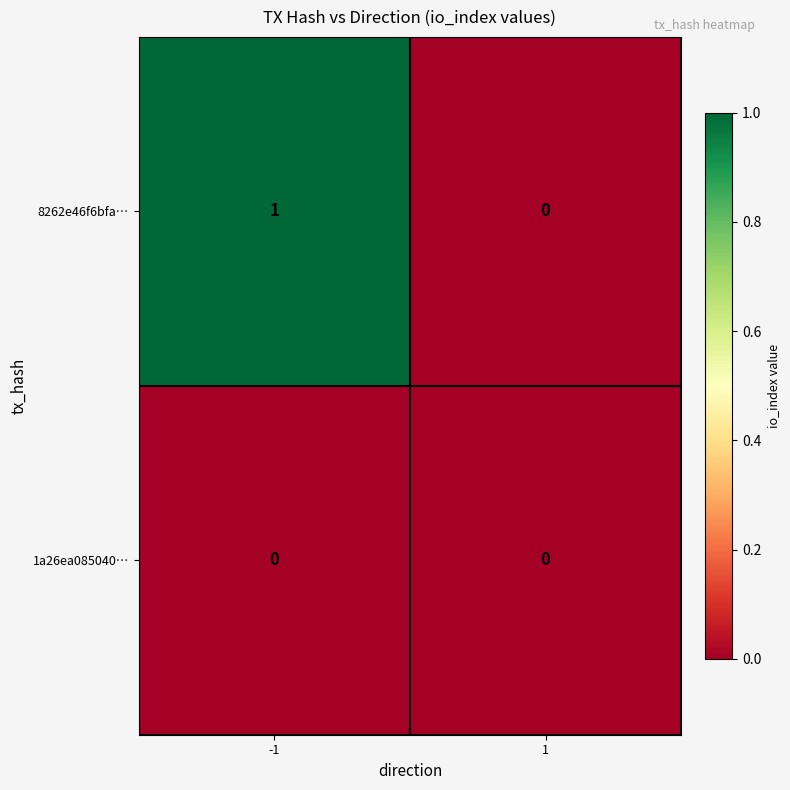

How many data points does each series have?

2